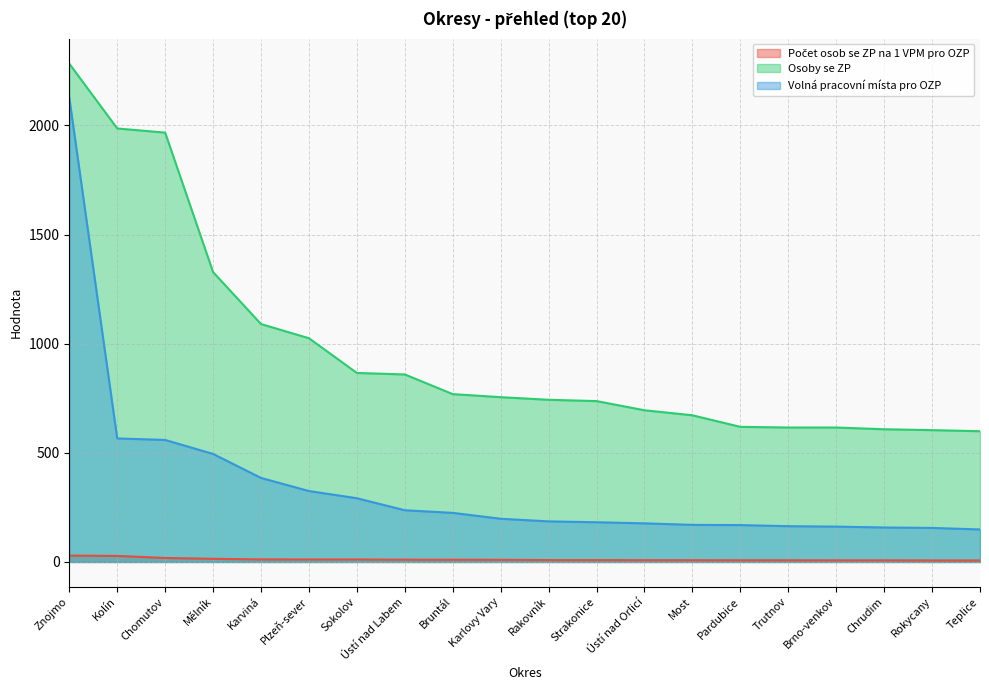

At which category is the sum across all series the highest?

Znojmo